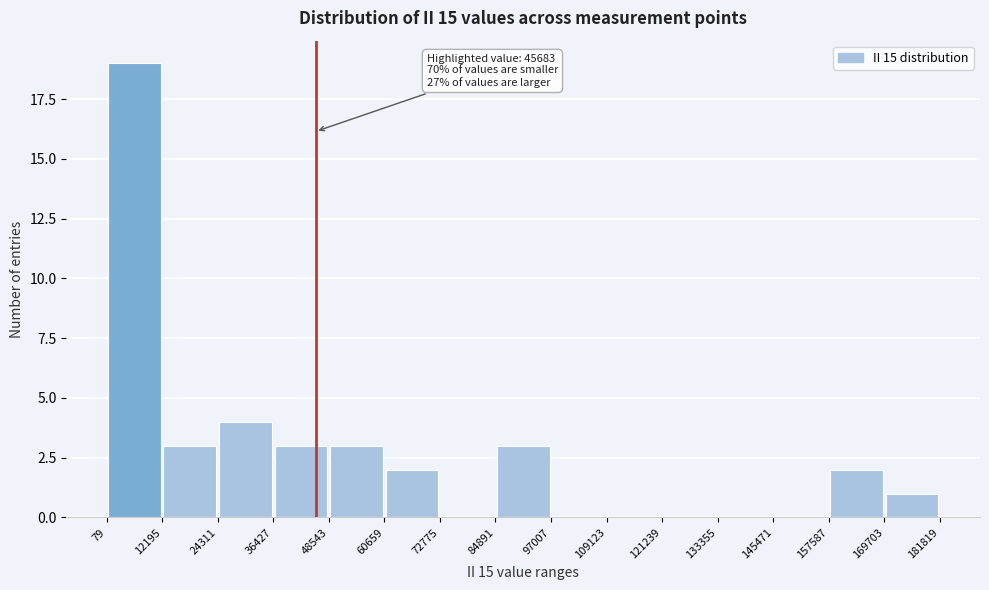

Over which range of the x-axis is the bar tallest?

79 to 12195